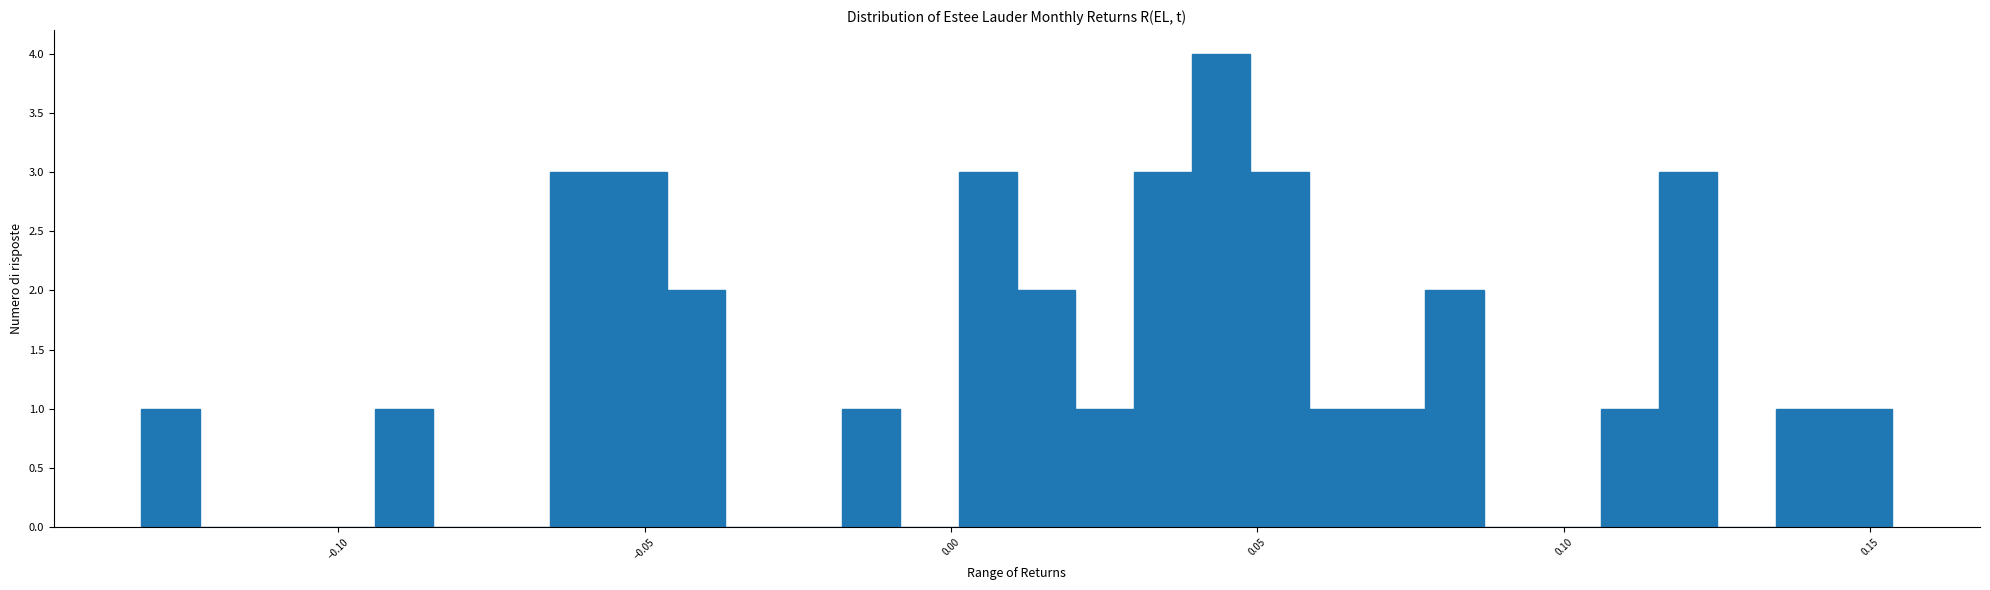

Around what value on the x-axis is the tallest bar? Give the approximate position of its centre, as read against the axis.

0.045